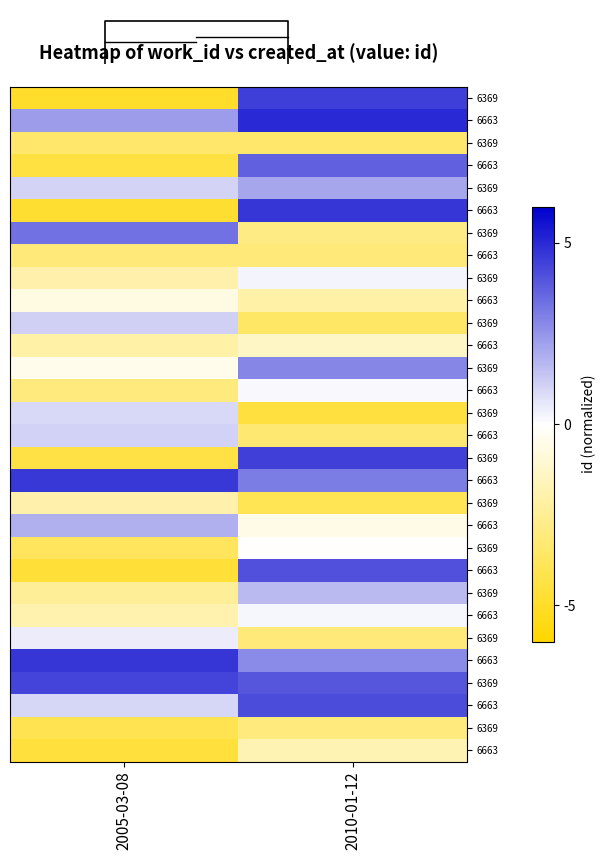

What is the spread (max minus min) of values at 2010-01-12?

9.5